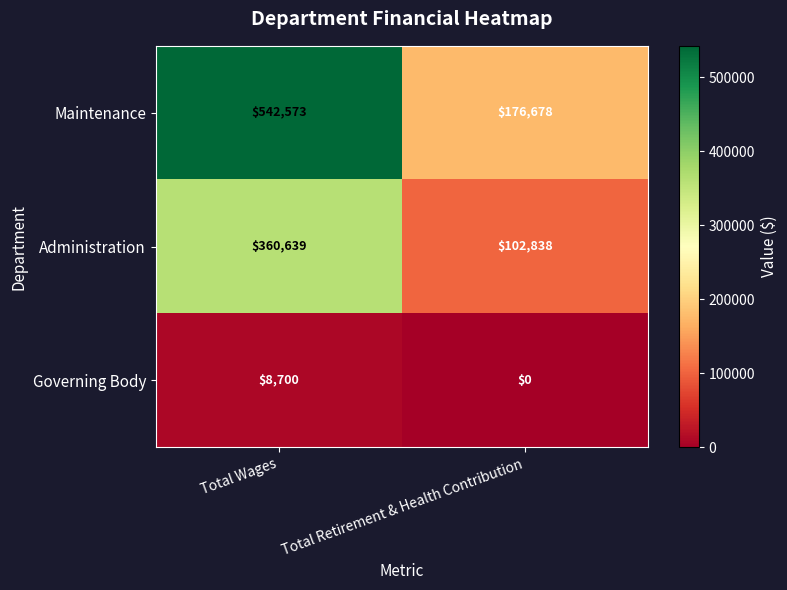

What value does the Governing Body series have at Total Wages?

8700